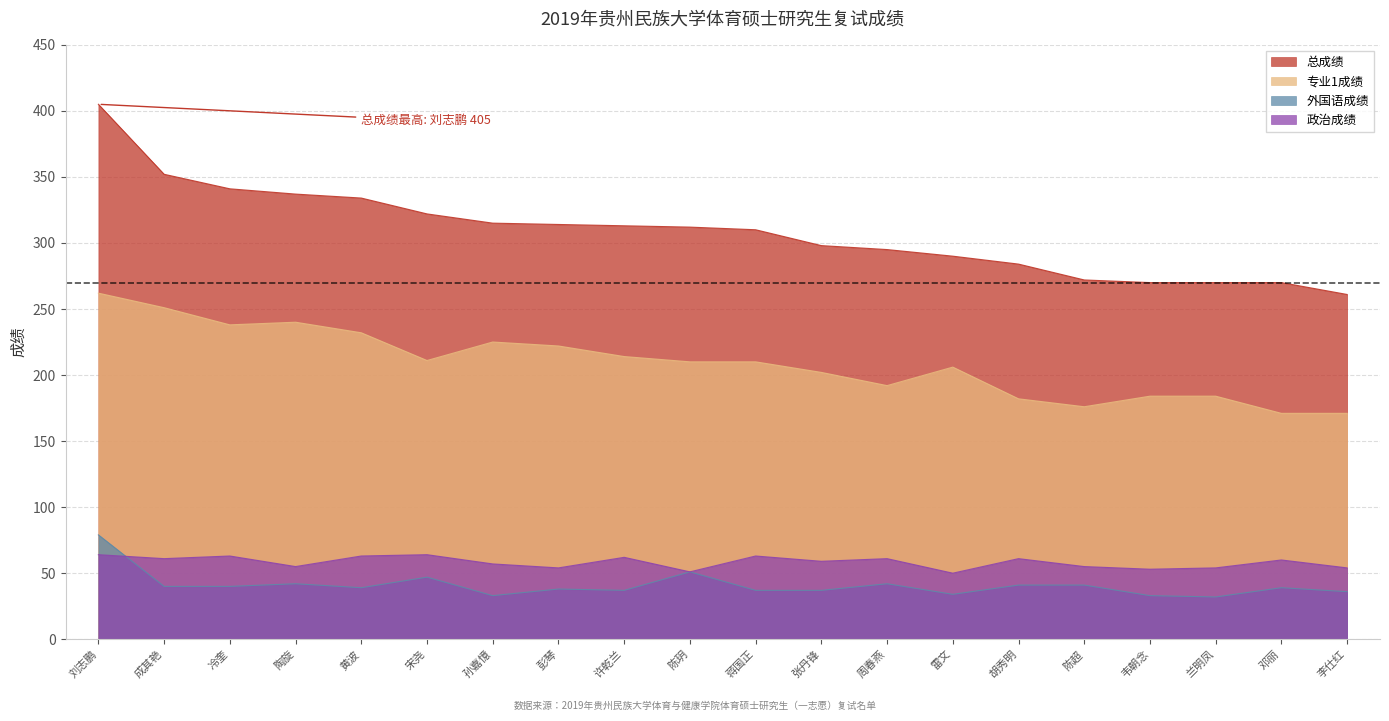

What are all the series names shown in the legend?

总成绩, 专业1成绩, 外国语成绩, 政治成绩